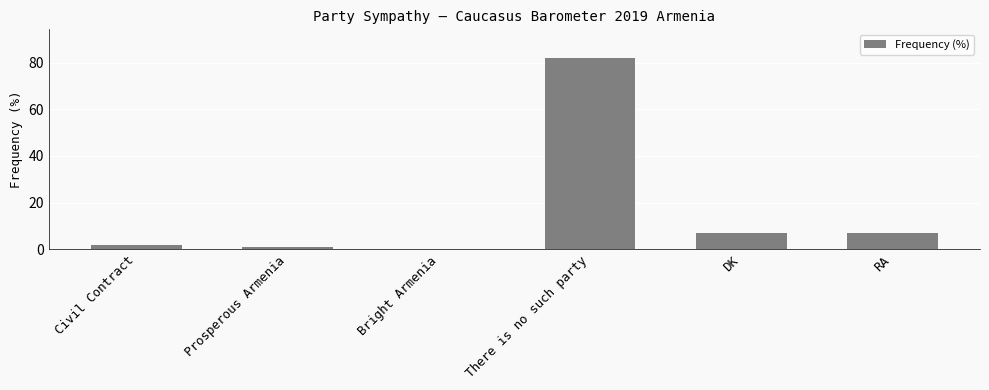

What is the sum of the values at There is no such party and RA?

89